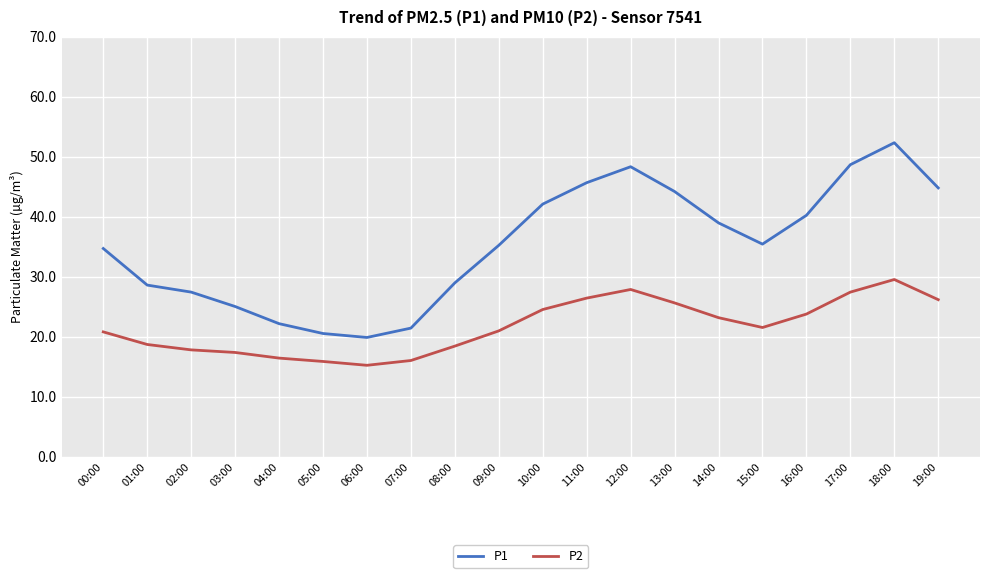

Is the value of P1 at 19:00 greater than the value of P2 at 04:00?

Yes